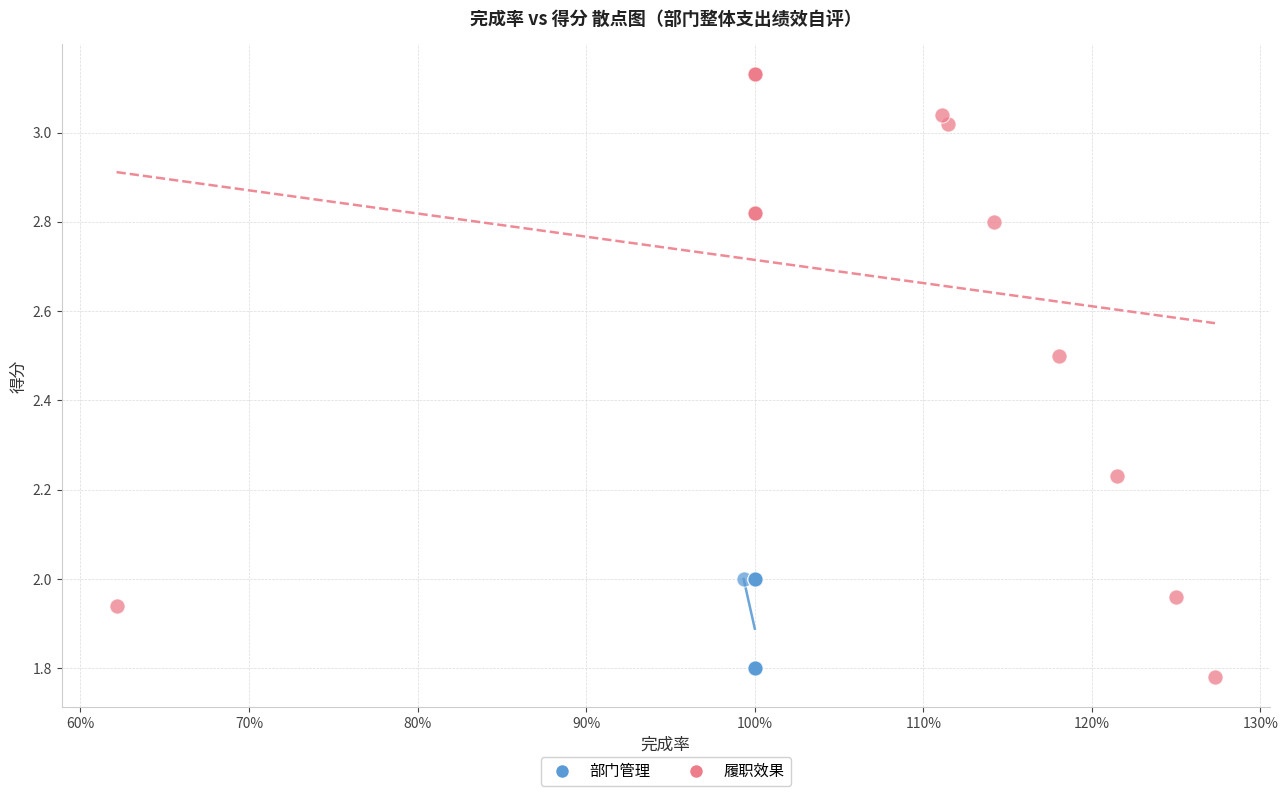

Which series contains the highest Y value?

履职效果